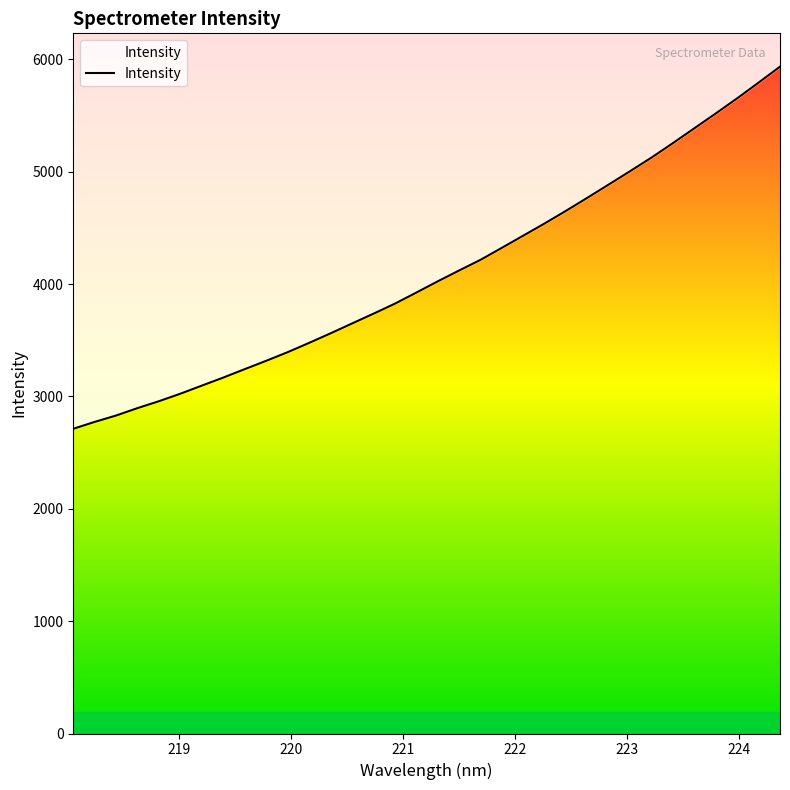

What is the ratio of the value at 218.6332 to the value at 224.1709?

0.5